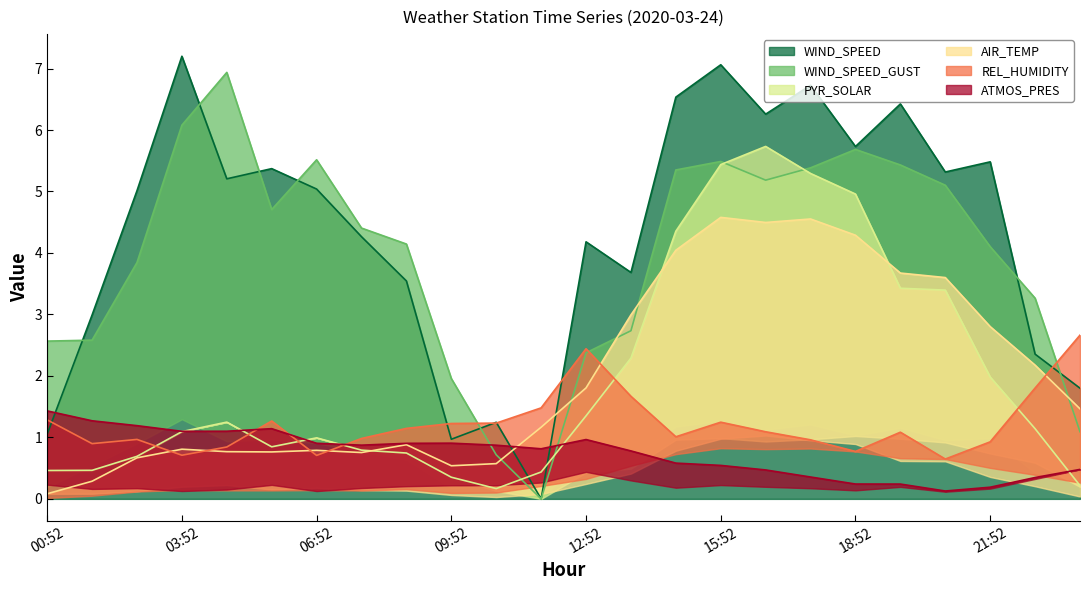

What is the maximum value for WIND_SPEED?

7.2